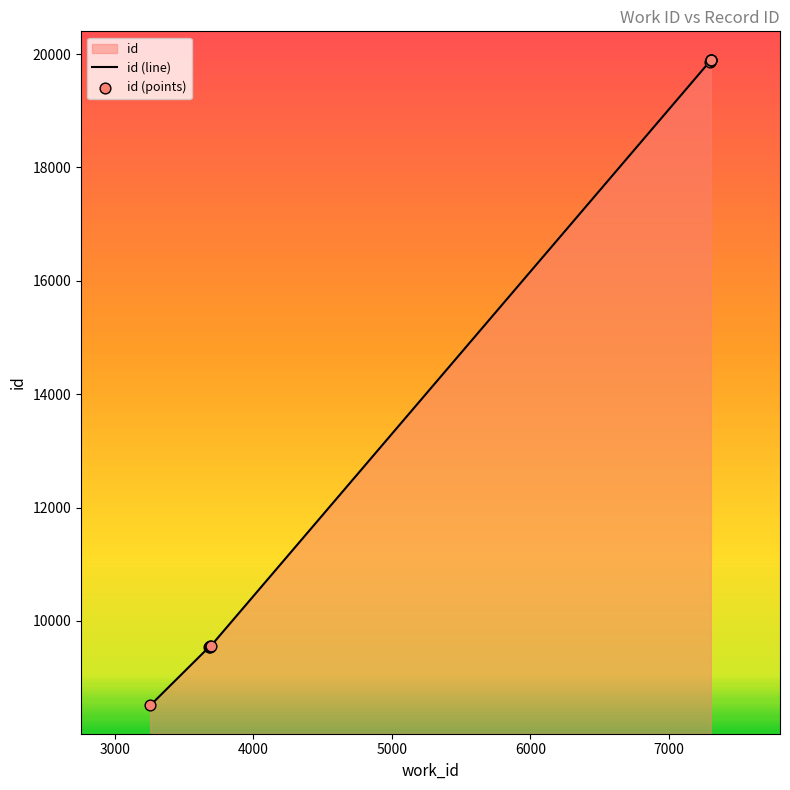

What is the change in value from 3255 to 7296?

+11356